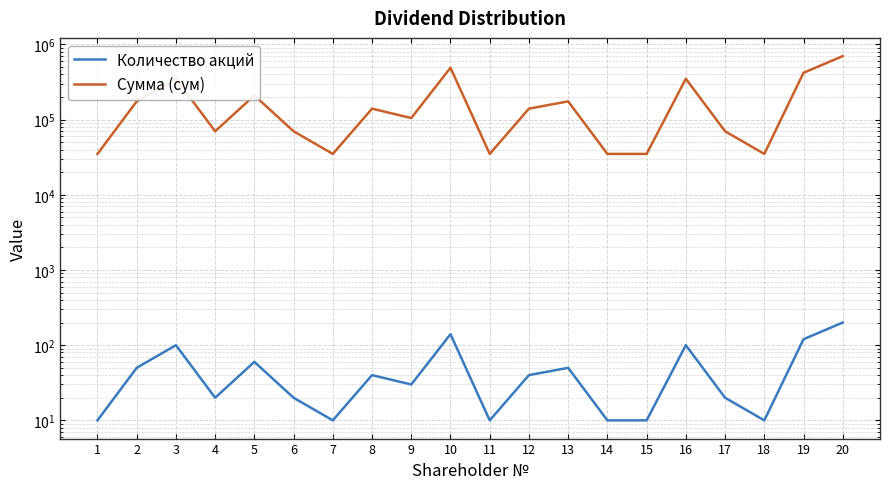

Which series has the largest range (max minus min)?

Сумма (сум)